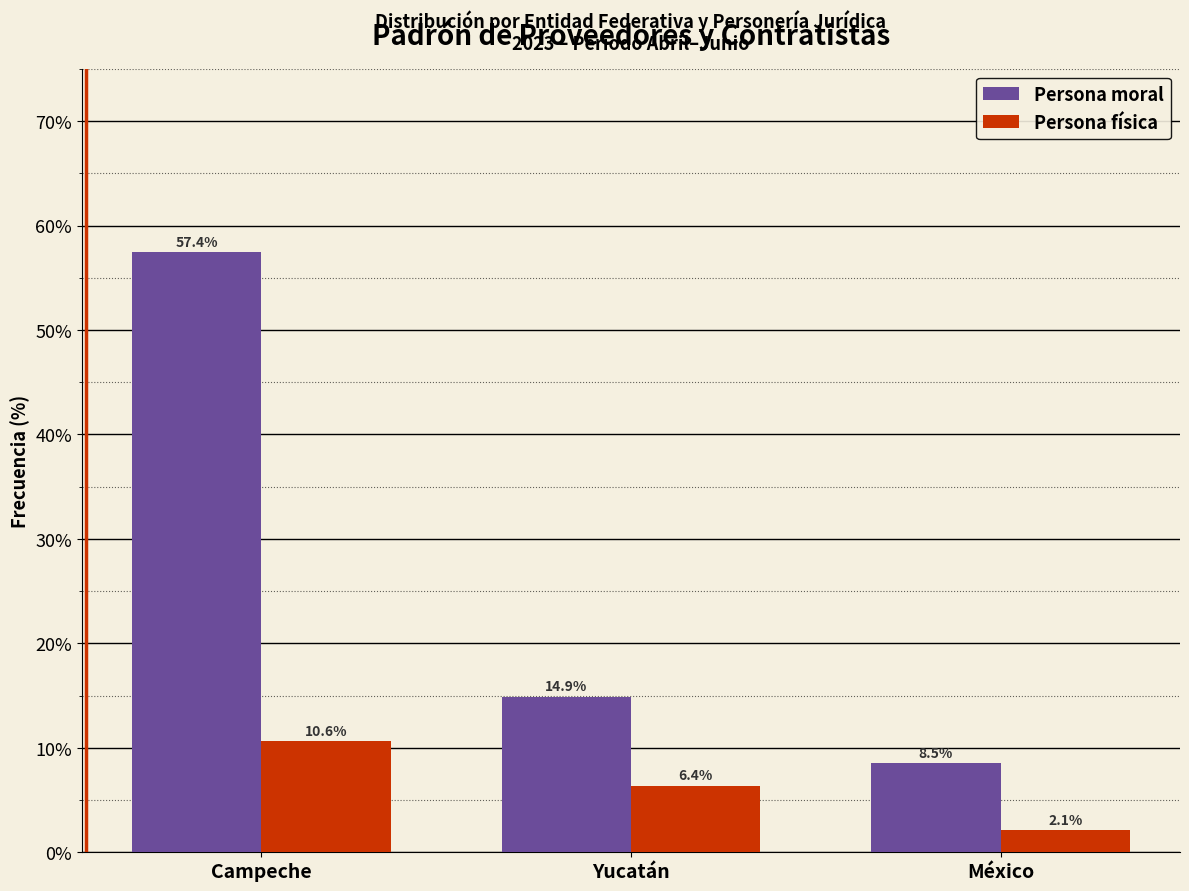

Reading left to right, transcribe all the data shown in this chart.

Persona moral: 57.4	14.9	8.5
Persona física: 10.6	6.4	2.1